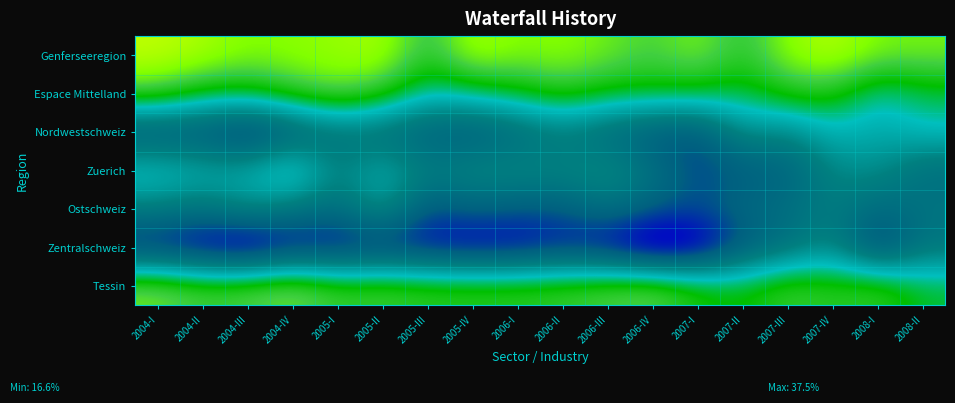

Which has a higher value, 2004-III or 2005-II?

2005-II